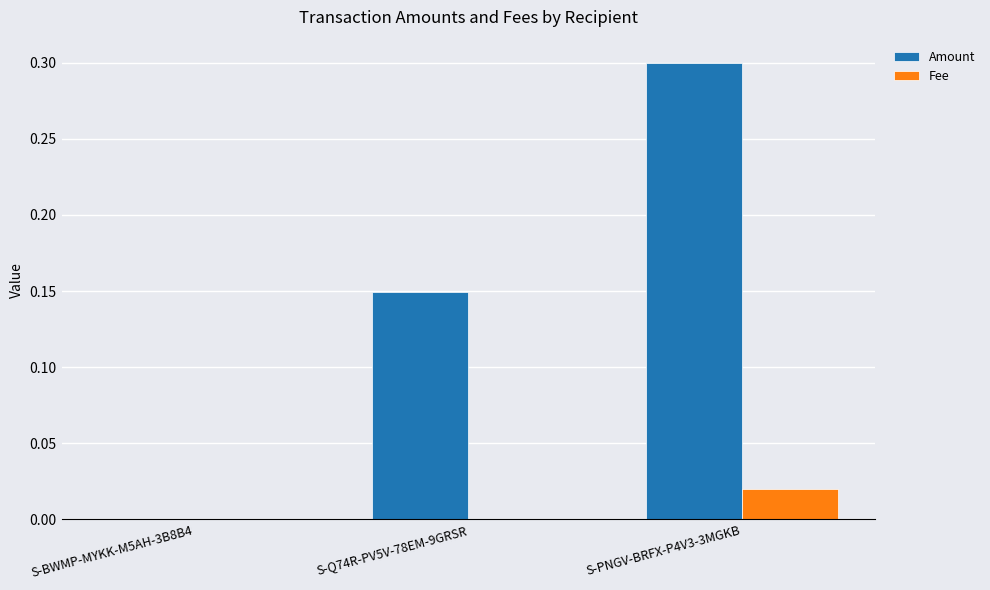

True or false: Amount has a value of 0.2 at S-Q74R-PV5V-78EM-9GRSR.

False